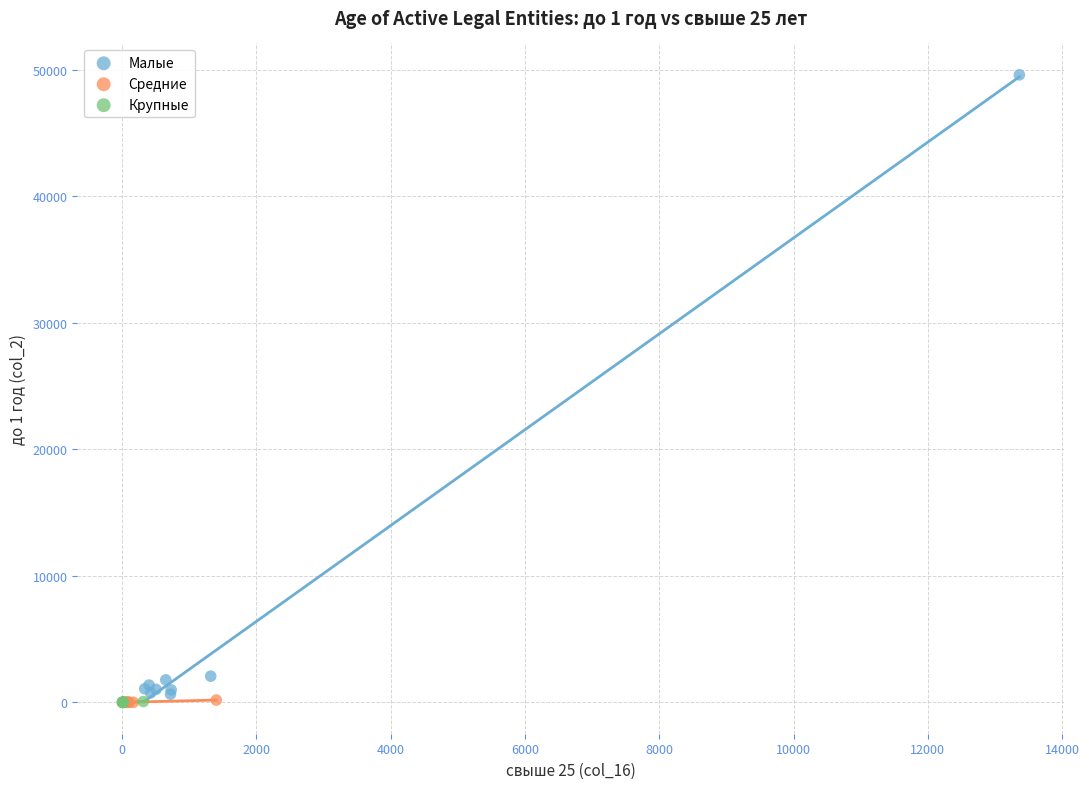

Which series has the largest Y range (max minus min)?

Малые